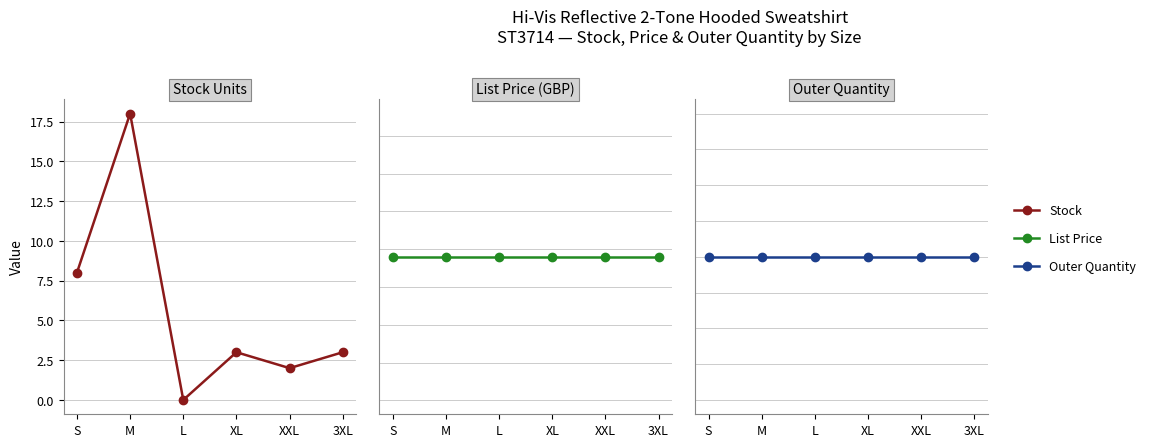

List the labels in order of Outer Quantity value, smallest first.

S, M, L, XL, XXL, 3XL